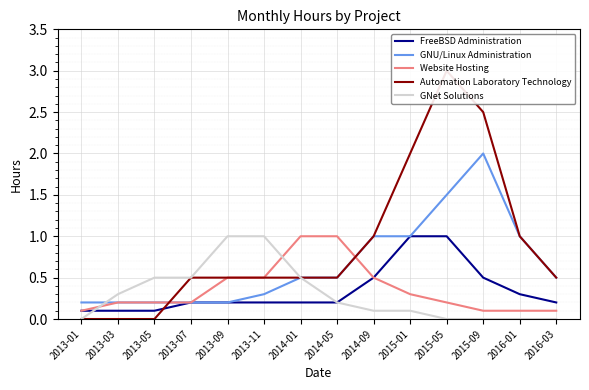

What is the difference between the second highest and second lowest values in the GNU/Linux Administration series?

1.3